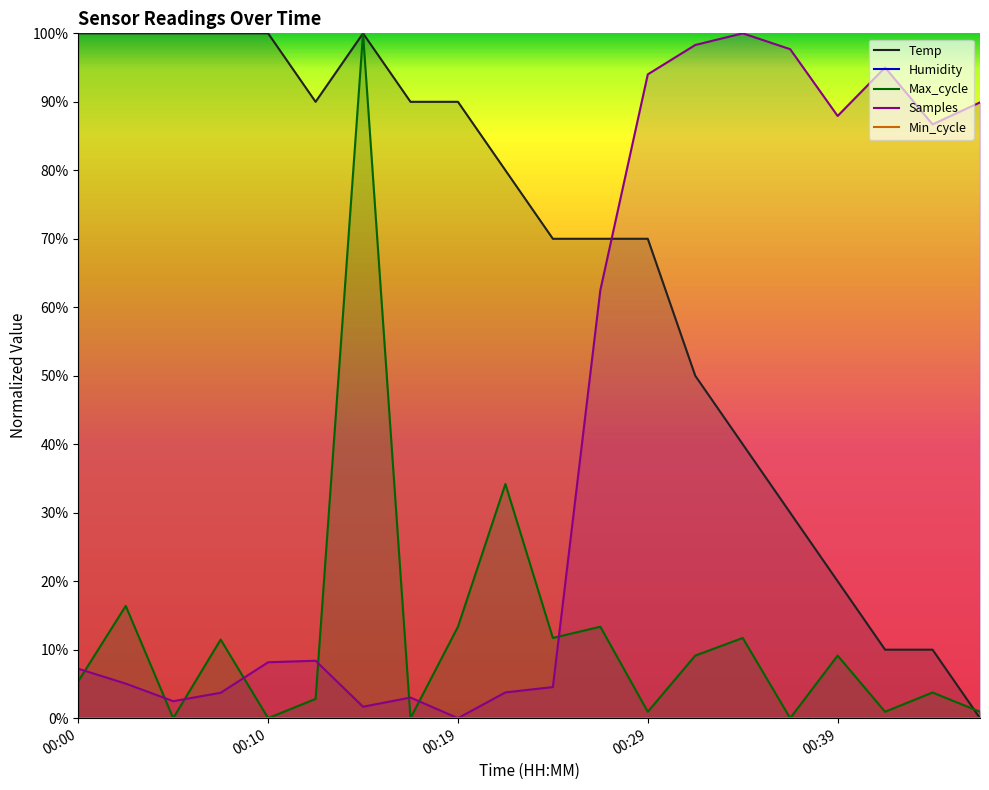

Is the value of Samples at 00:00 greater than the value of Max_cycle at 00:44?

Yes